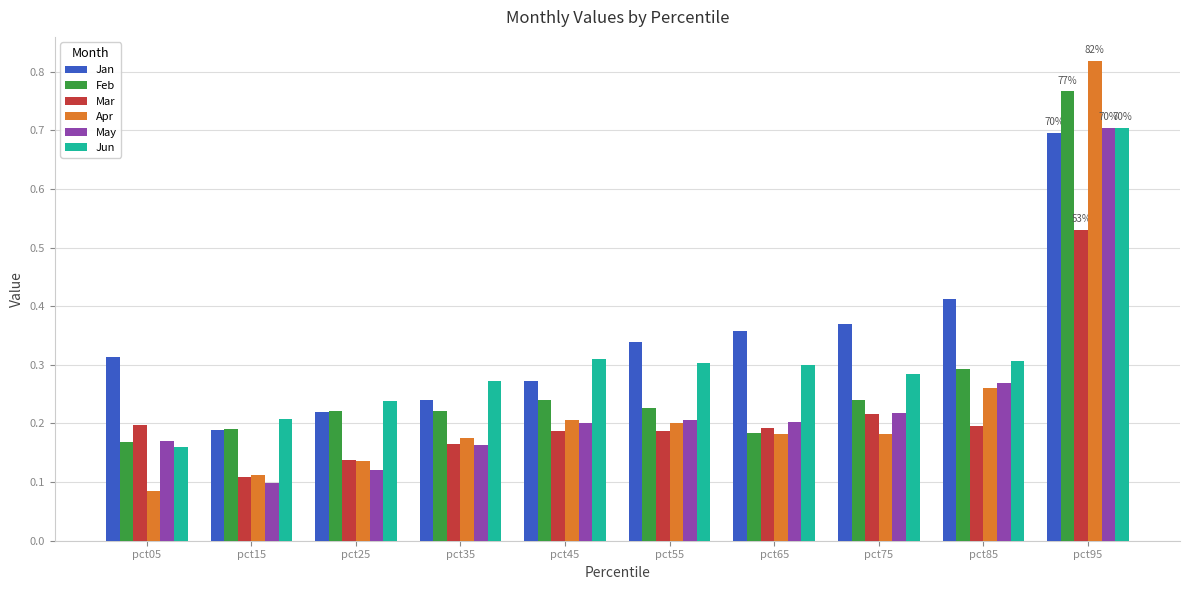

Where is May nearest to the value 0?

pct15